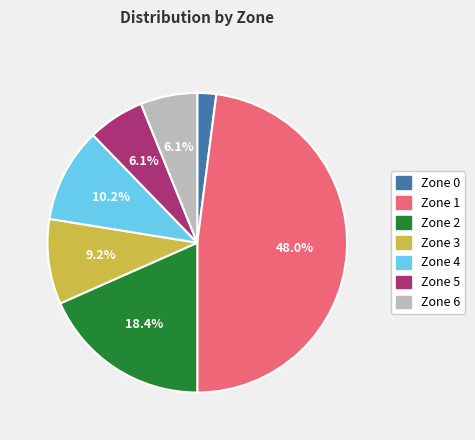

How many segments does this pie chart have?

7